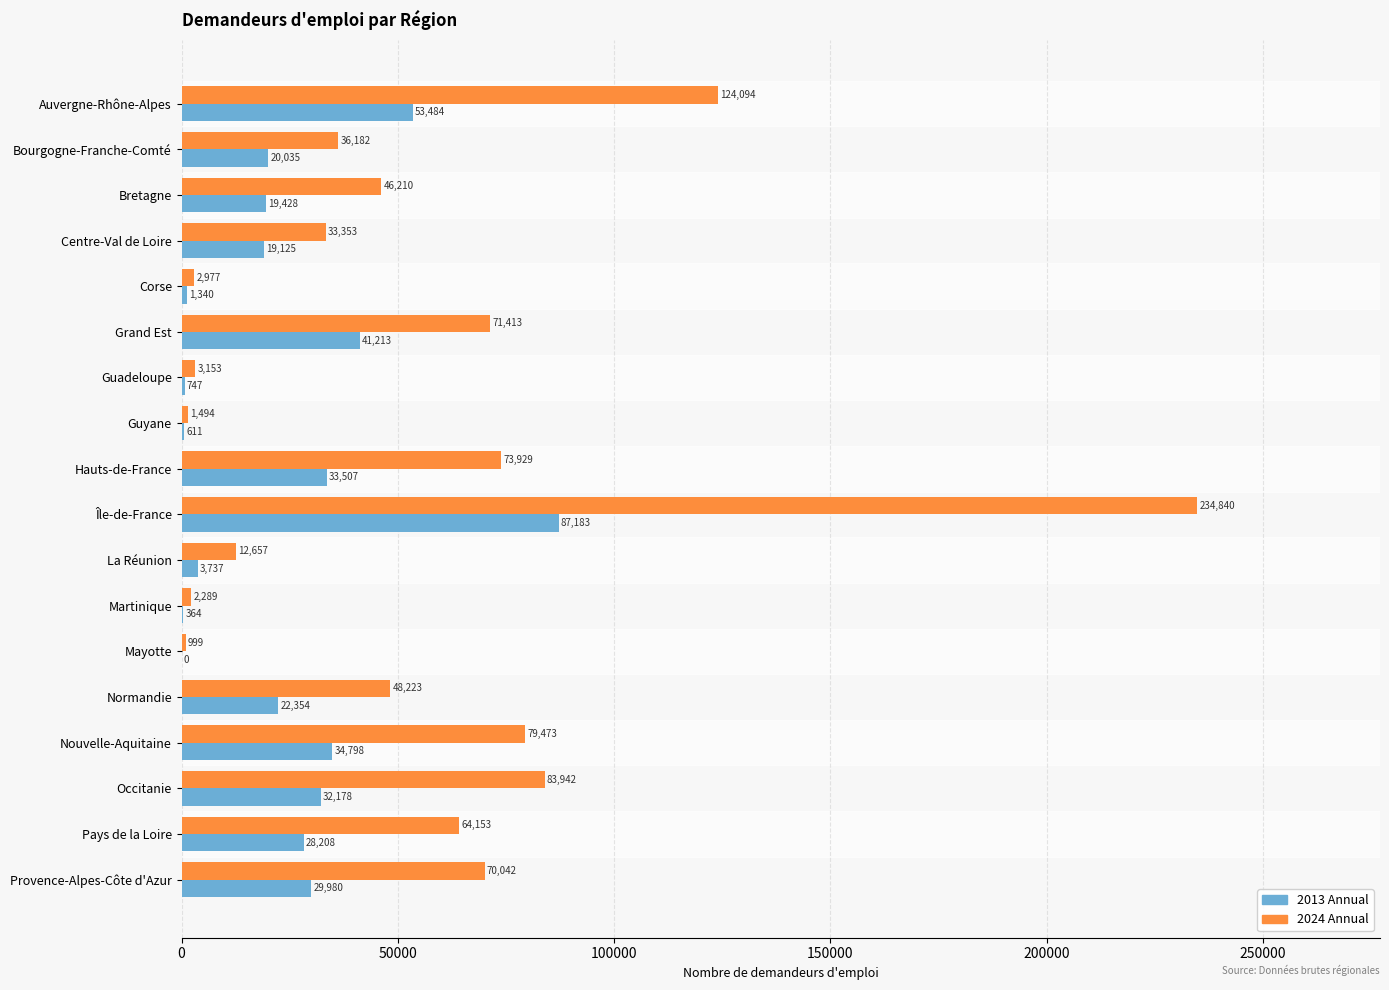

Which series changed the most between Corse and Grand Est?

2024 Annual